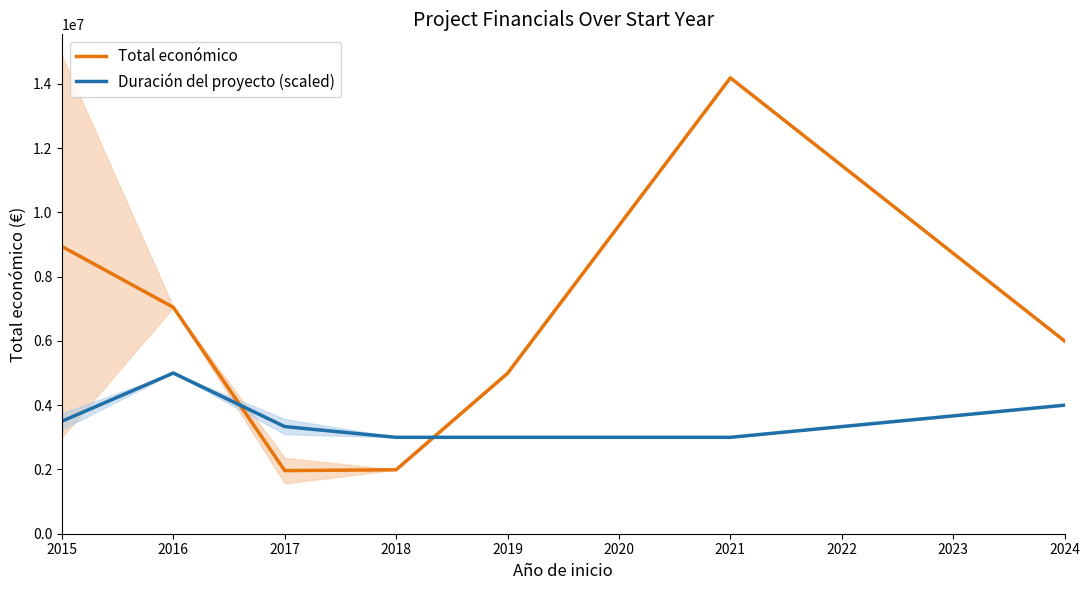

Which series ends up on top after the final intersection of Total económico and Duración del proyecto (scaled)?

Total económico